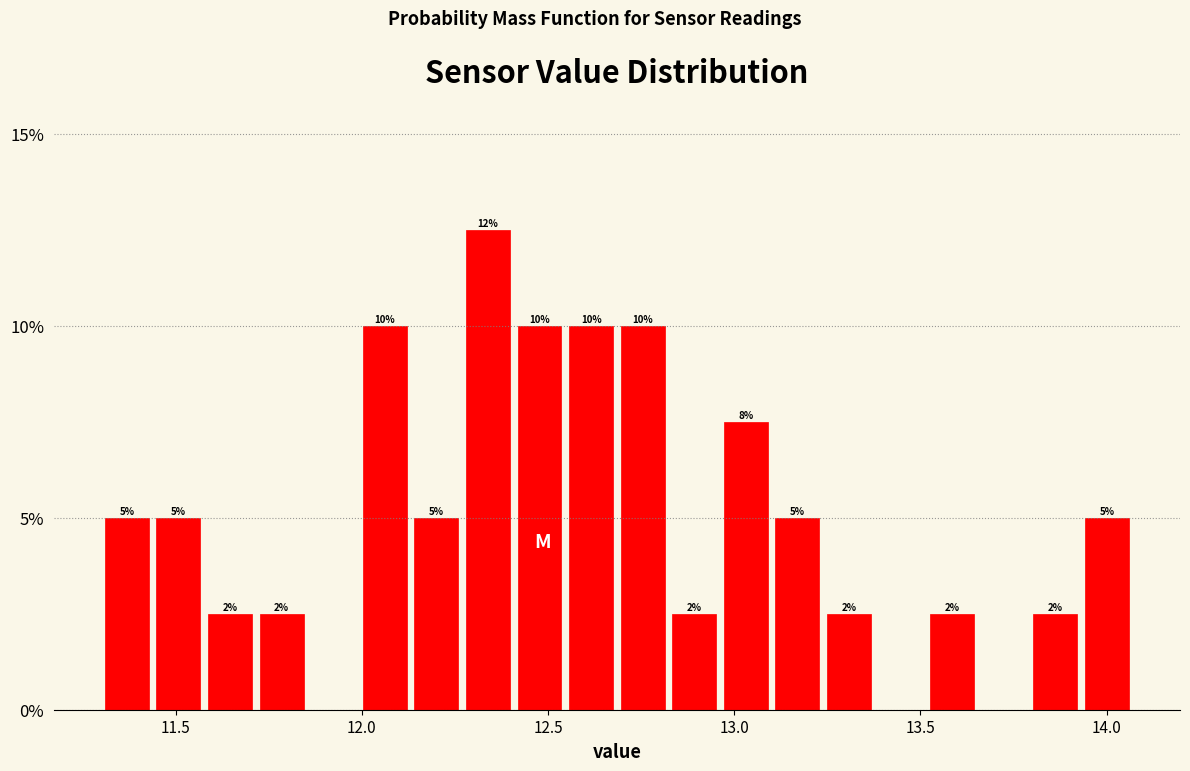

Read against the x-axis, roughly where is the centre of the tallest bar?

12.35